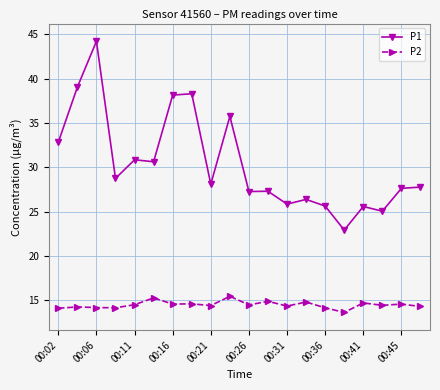

List the series in order of their overall mean, highest first.

P1, P2